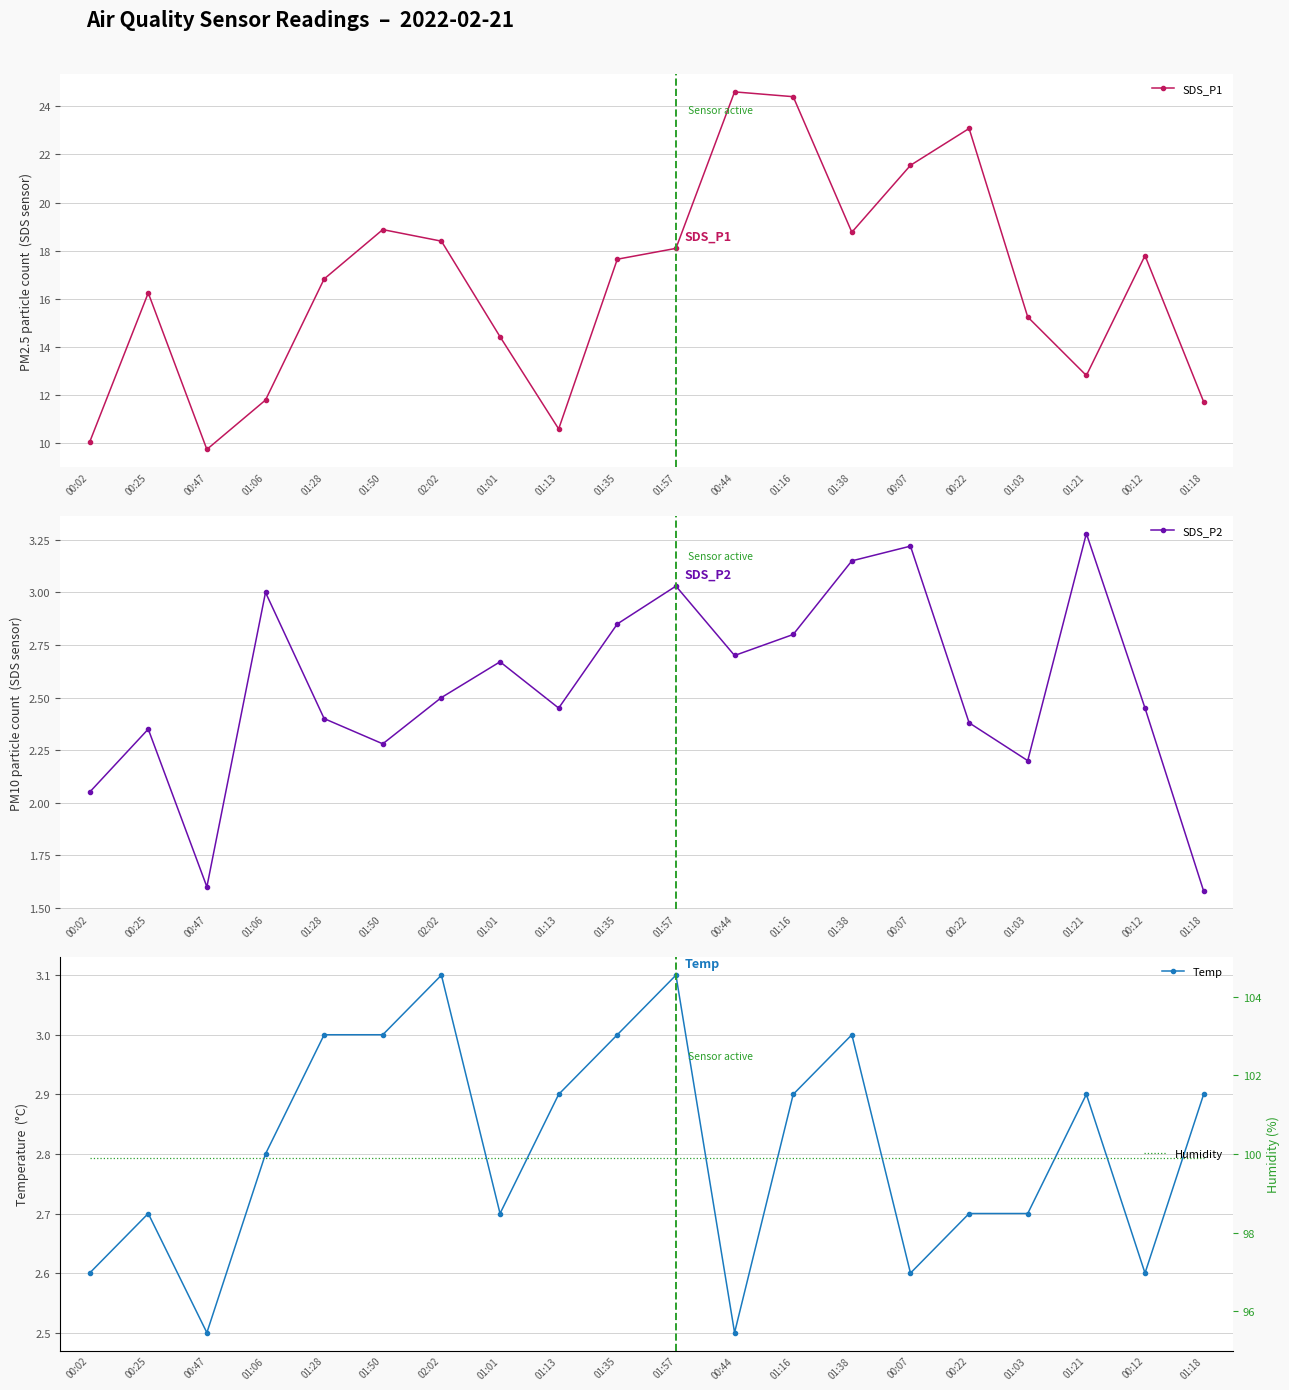

What is the sum of the Temp values at 01:06 and 00:44?

5.3